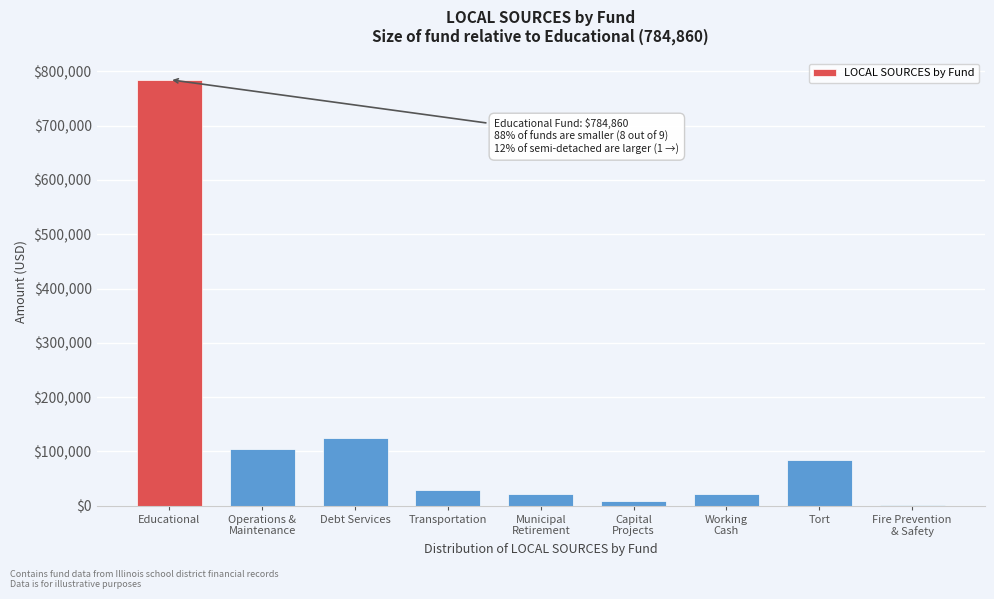

Which category has the highest value across all series?

Educational